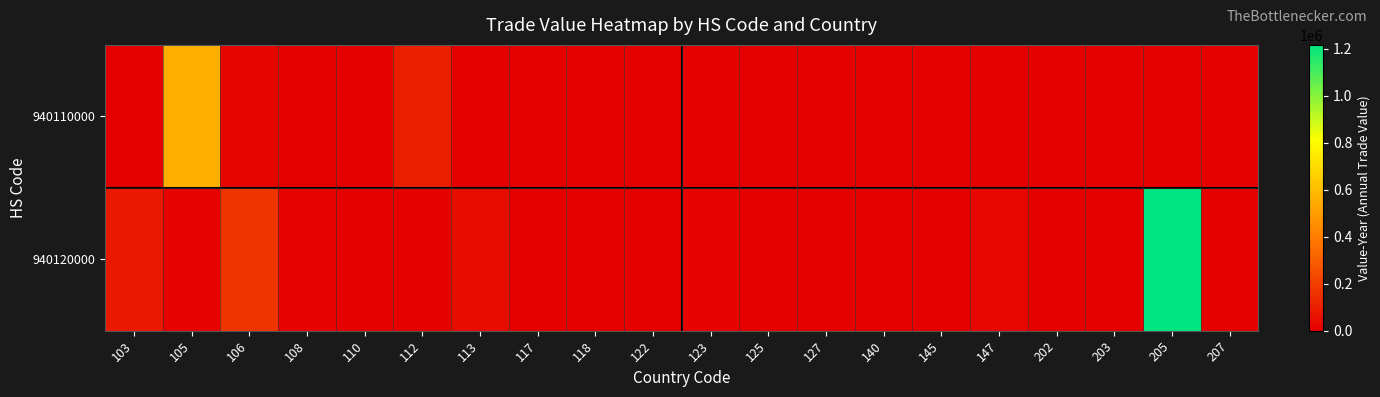

Reading left to right, extract all data points from this chart.

940110000: 103=0	105=555946	106=21070	108=0	110=0	112=99608	113=0	117=0	118=0	122=0	123=0	125=0	127=0	140=0	145=0	147=0	202=0	203=0	205=0	207=0
940120000: 103=79261	105=11032	106=170680	108=10978	110=6150	112=8359	113=38261	117=2120	118=2753	122=2686	123=10673	125=4365	127=1124	140=232	145=1061	147=26230	202=1782	203=4362	205=1215384	207=3198